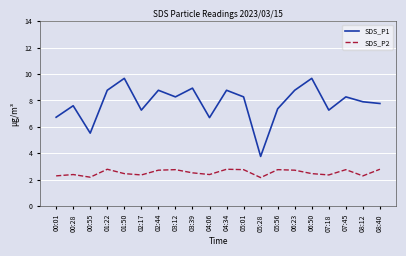

True or false: SDS_P1 and SDS_P2 cross at least once.

False